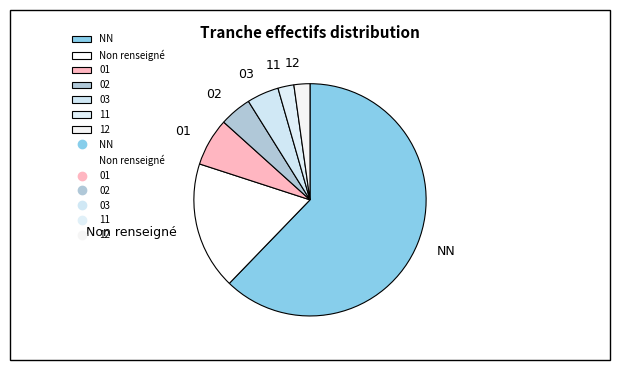

How many segments does this pie chart have?

7